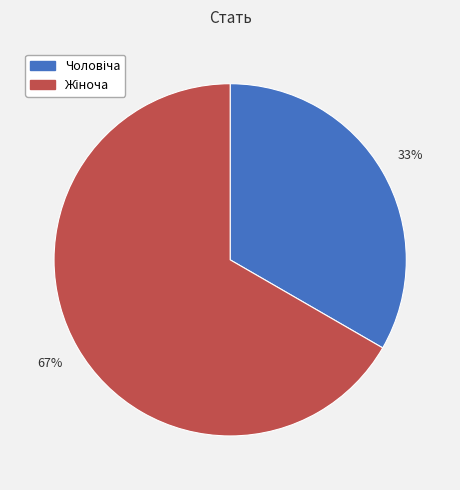

Does any single category account for the majority?

Yes